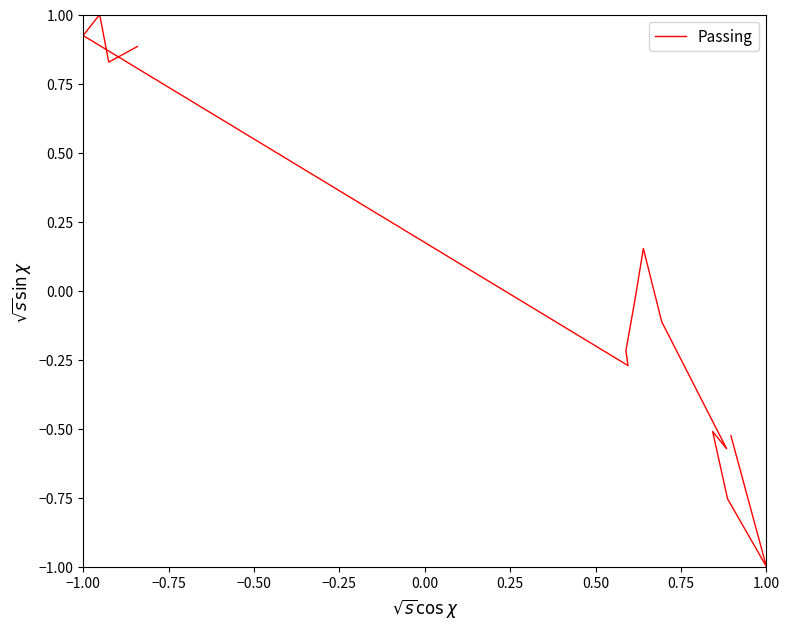

Where is the data nearest to the value 0?

0.75